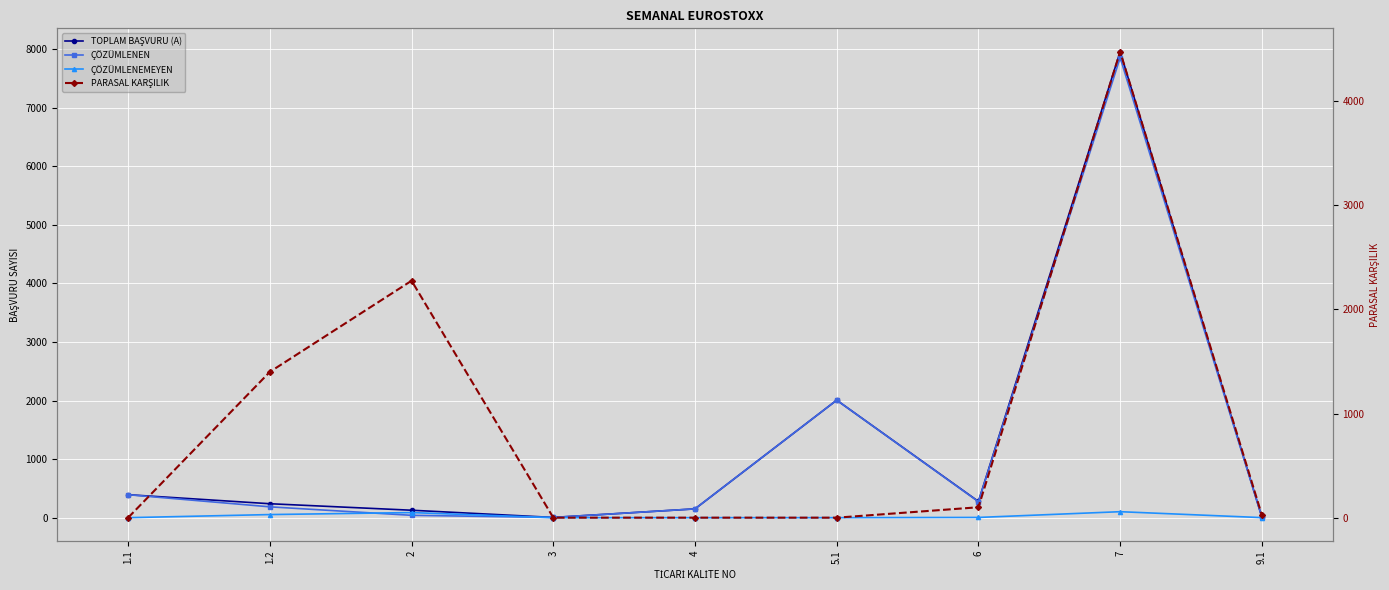

How many series are shown in this chart?

4